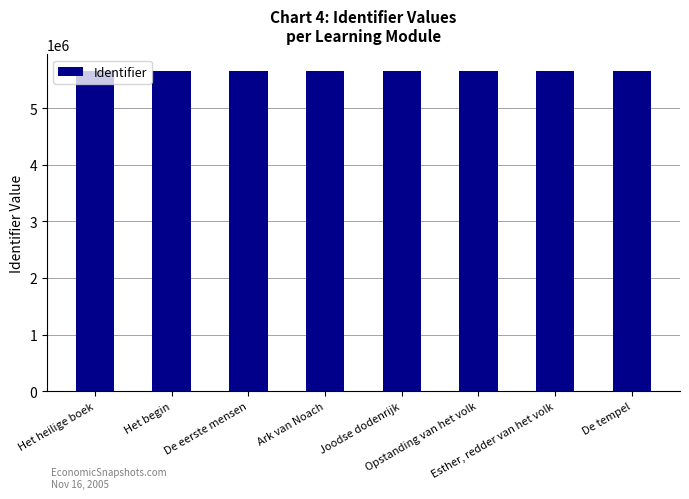

What position from the left is Opstanding van het volk?

6